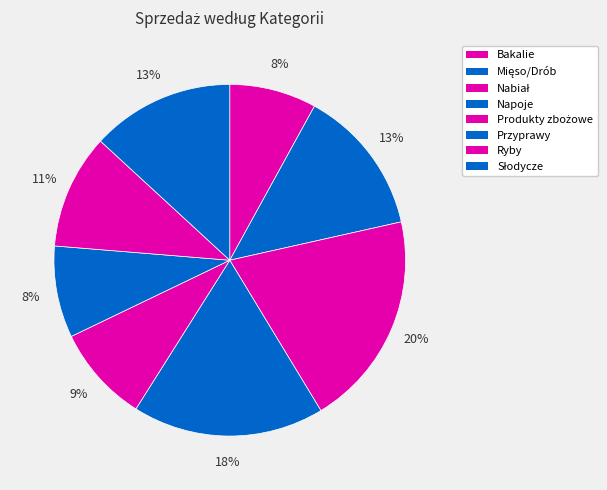

Which slice is the largest?

Nabiał